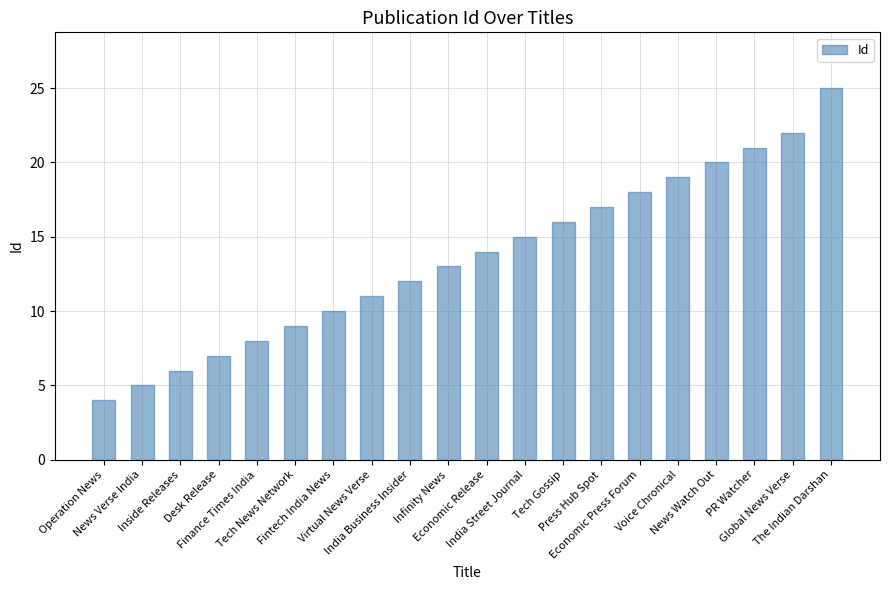

The value at India Street Journal is 25. True or false?

False